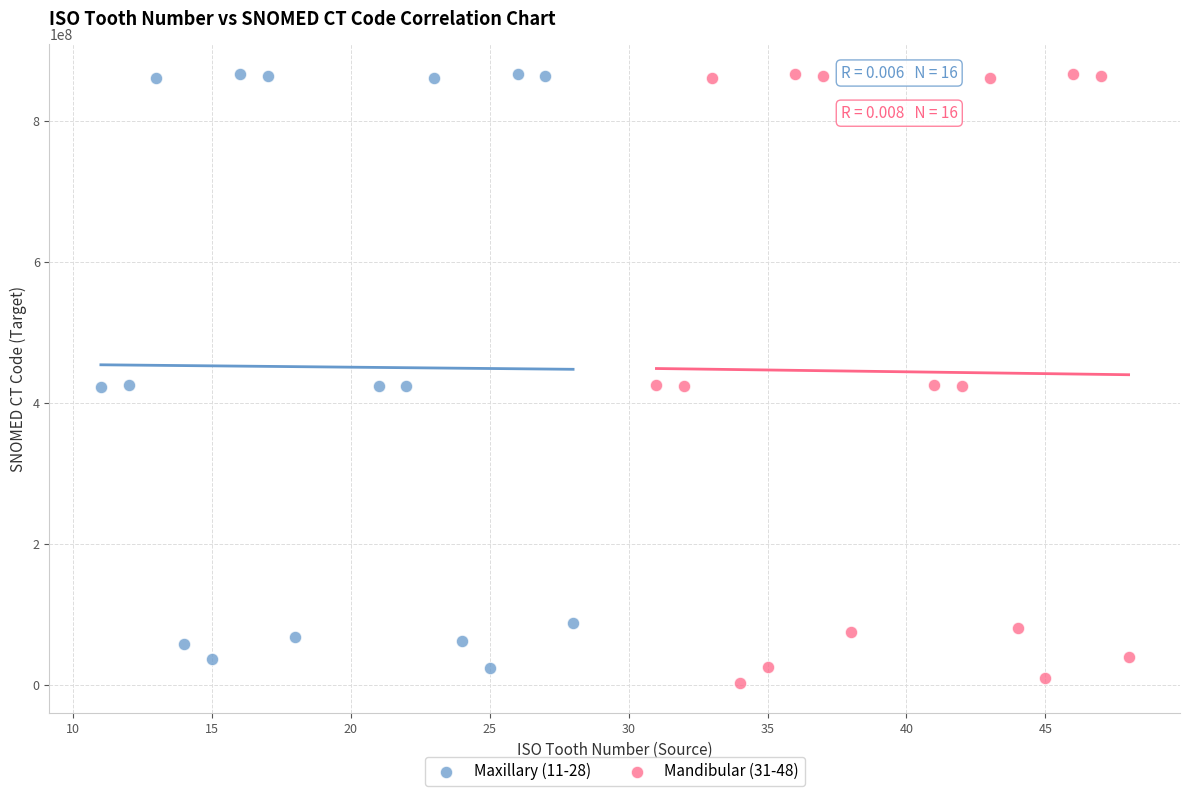

What are all the series names shown in the legend?

Maxillary (11-28), Mandibular (31-48)